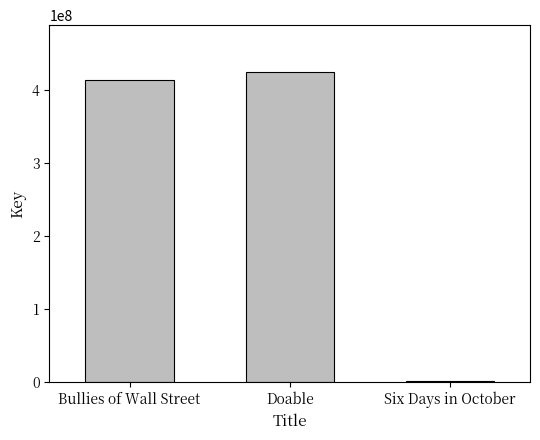

What is the change in value from Bullies of Wall Street to Doable?

+11445591